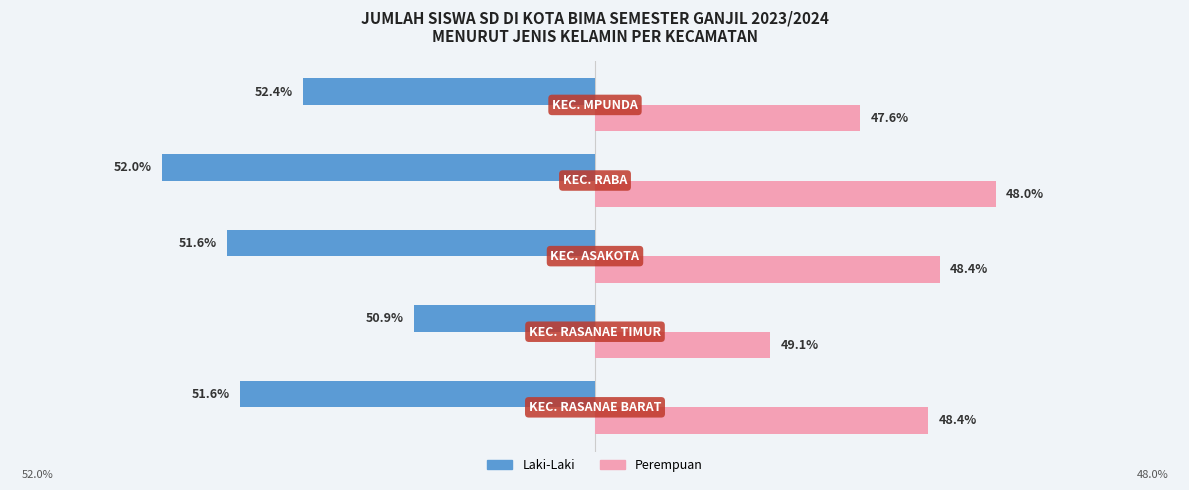

What are all the series names shown in the legend?

Laki-Laki, Perempuan